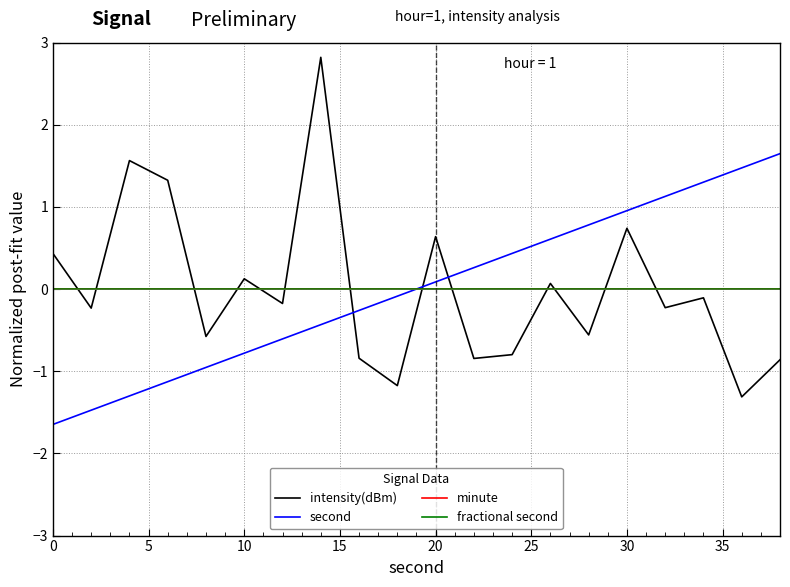

Is this an area chart (filled region under the line)?

No